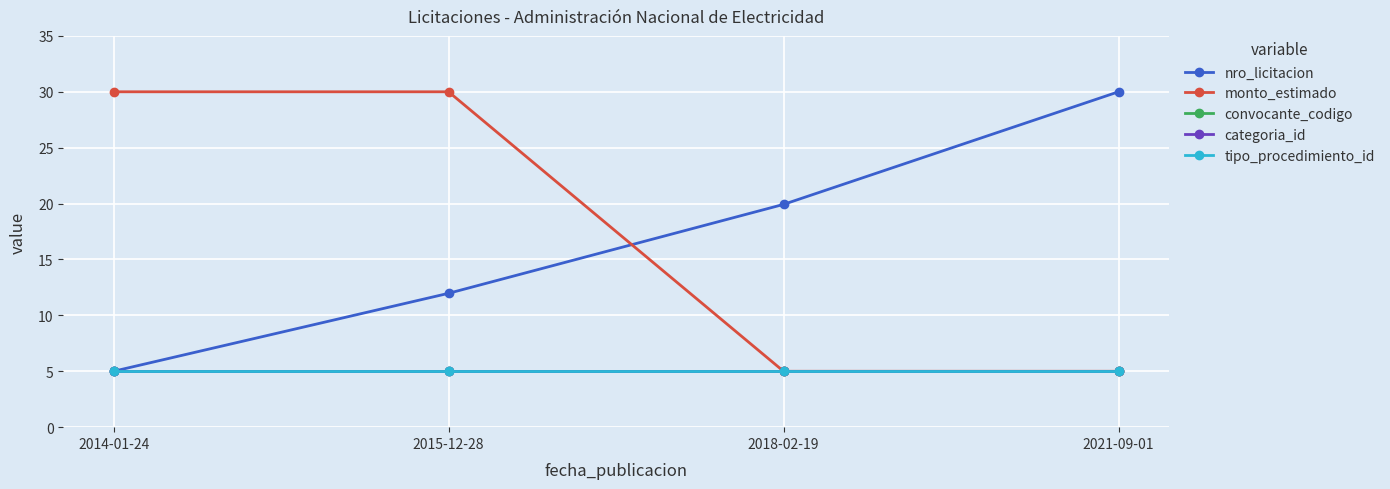

What is the minimum value for nro_licitacion?

5.0